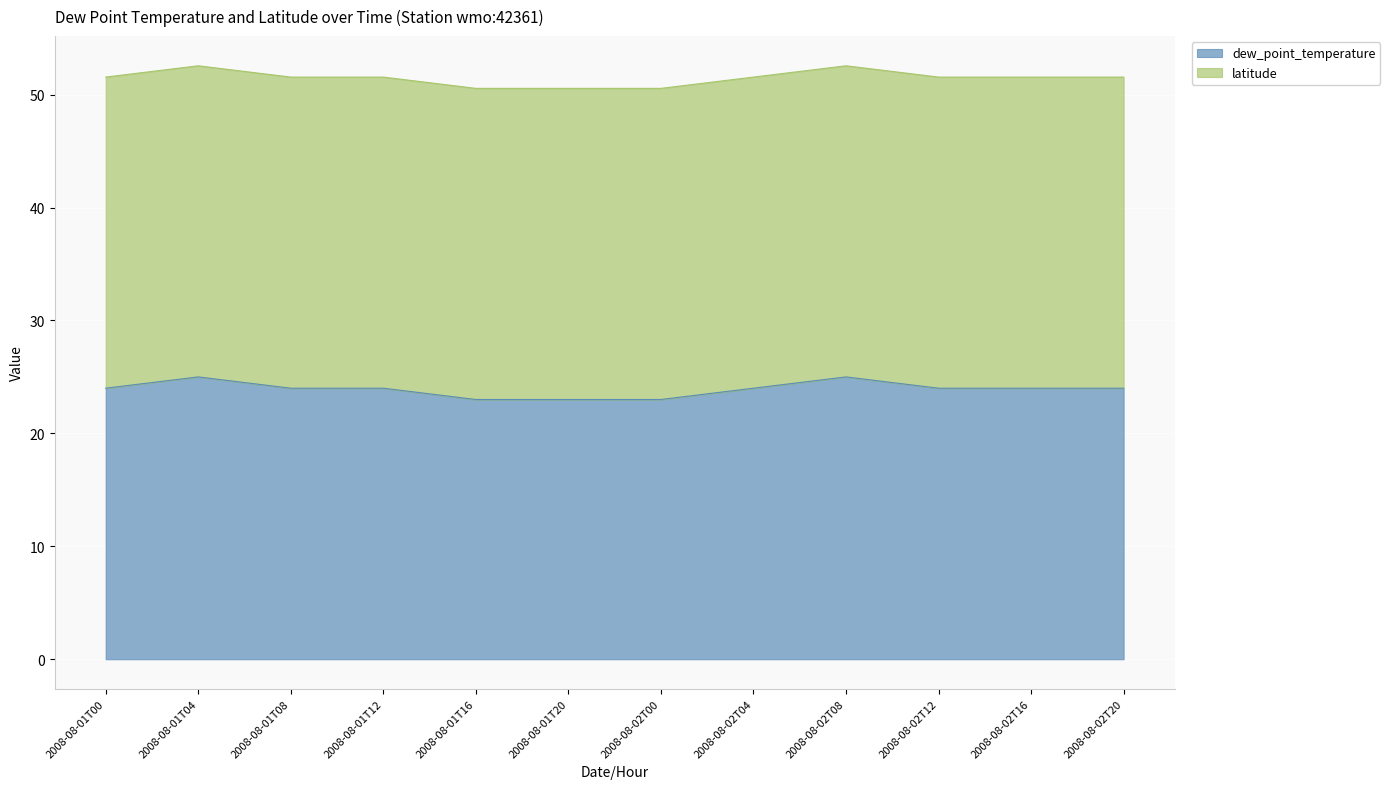

True or false: the data has more than 1 interior local peaks.

True